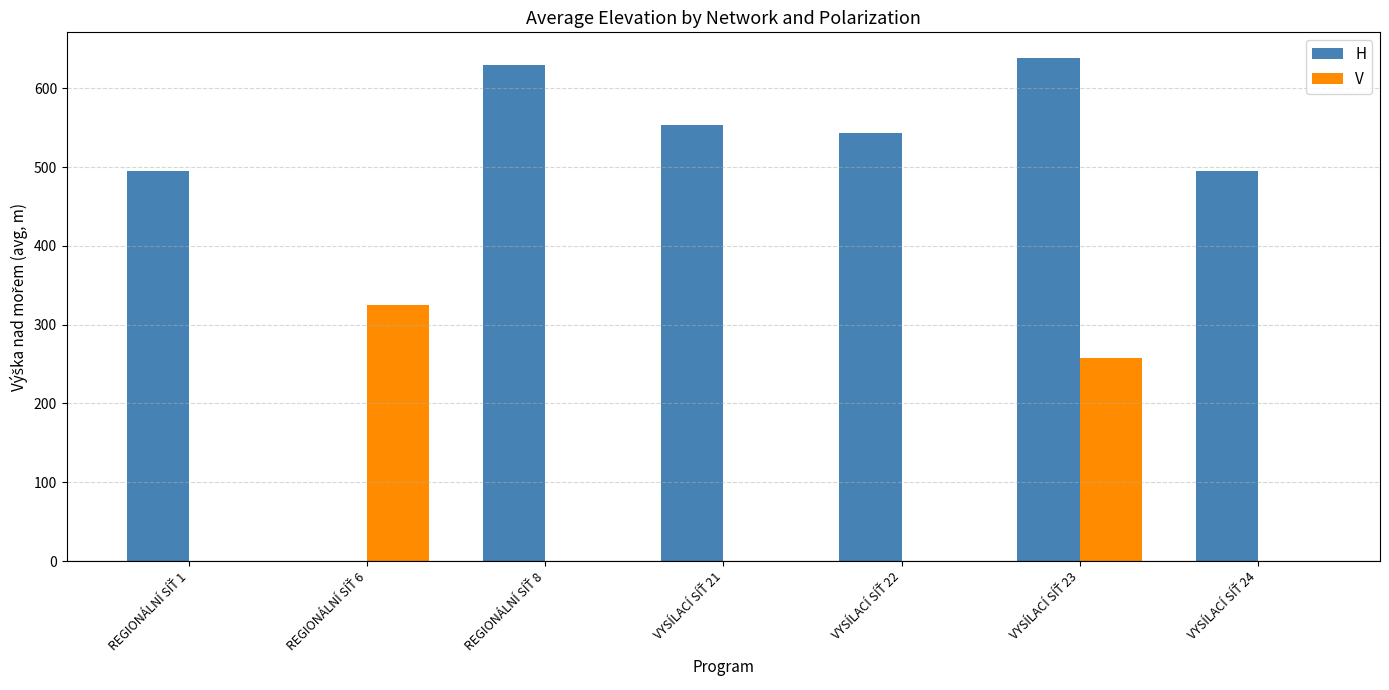

What is the sum of all V values?

583.0